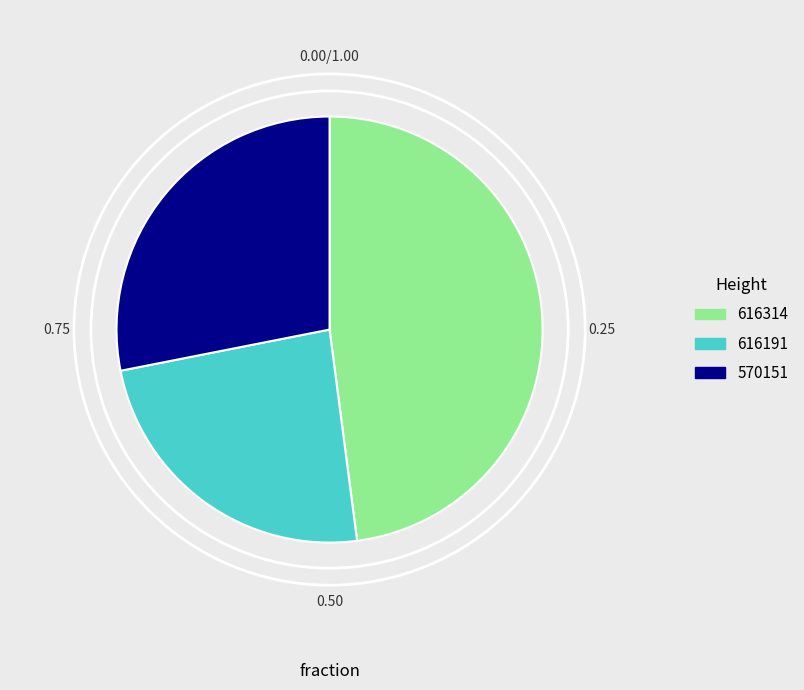

Which slice is the smallest?

616191